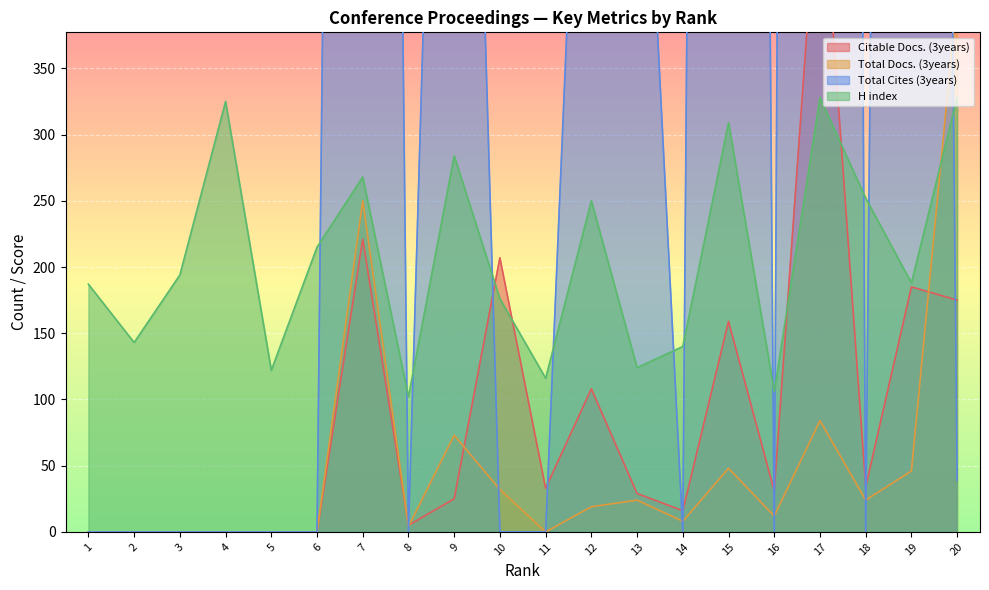

What is the average value of the Citable Docs. (3years) series?

87